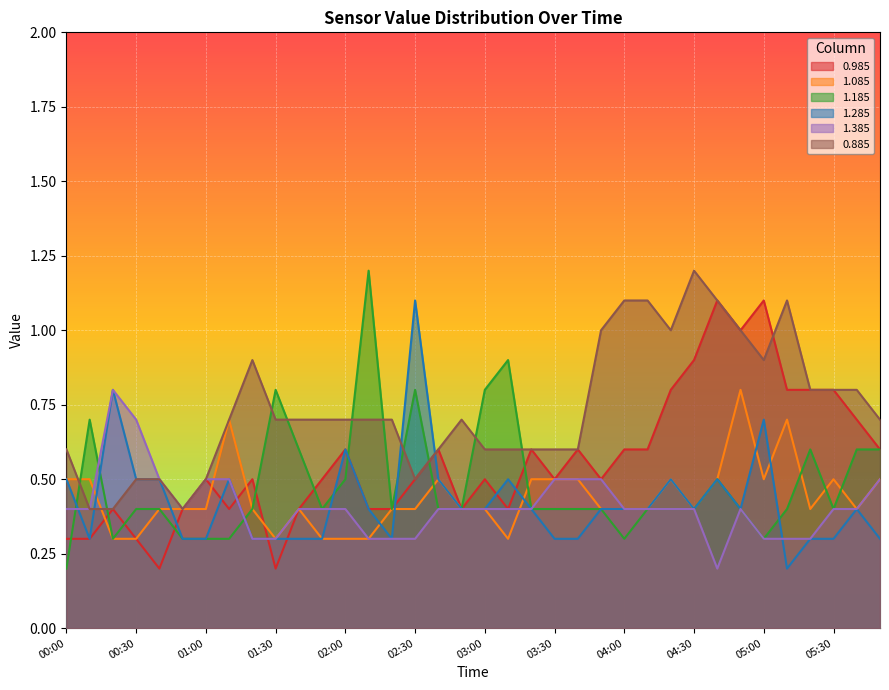

Reading right to left, what are all the values shown in this chart?

0.985: 0.6	0.7	0.8	0.8	0.8	1.1	1.0	1.1	0.9	0.8	0.6	0.6	0.5	0.6	0.5	0.6	0.4	0.5	0.4	0.6	0.5	0.4	0.4	0.6	0.5	0.4	0.2	0.5	0.4	0.5	0.4	0.2	0.3	0.4	0.3	0.3
1.085: 0.5	0.4	0.5	0.4	0.7	0.5	0.8	0.5	0.4	0.5	0.4	0.4	0.4	0.5	0.5	0.5	0.3	0.4	0.4	0.5	0.4	0.4	0.3	0.3	0.3	0.4	0.3	0.4	0.7	0.4	0.4	0.4	0.3	0.3	0.5	0.5
1.185: 0.6	0.6	0.4	0.6	0.4	0.3	0.4	0.5	0.4	0.4	0.4	0.3	0.4	0.4	0.4	0.4	0.9	0.8	0.4	0.4	0.8	0.4	1.2	0.5	0.4	0.6	0.8	0.4	0.3	0.3	0.3	0.4	0.4	0.3	0.7	0.2
1.285: 0.3	0.4	0.3	0.3	0.2	0.7	0.4	0.5	0.4	0.5	0.4	0.4	0.4	0.3	0.3	0.4	0.5	0.4	0.4	0.5	1.1	0.3	0.4	0.6	0.3	0.3	0.3	0.3	0.5	0.3	0.3	0.5	0.5	0.8	0.3	0.5
1.385: 0.5	0.4	0.4	0.3	0.3	0.3	0.4	0.2	0.4	0.4	0.4	0.4	0.5	0.5	0.5	0.4	0.4	0.4	0.4	0.4	0.3	0.3	0.3	0.4	0.4	0.4	0.3	0.3	0.5	0.5	0.4	0.5	0.7	0.8	0.4	0.4
0.885: 0.7	0.8	0.8	0.8	1.1	0.9	1.0	1.1	1.2	1.0	1.1	1.1	1.0	0.6	0.6	0.6	0.6	0.6	0.7	0.6	0.5	0.7	0.7	0.7	0.7	0.7	0.7	0.9	0.7	0.5	0.4	0.5	0.5	0.4	0.4	0.6